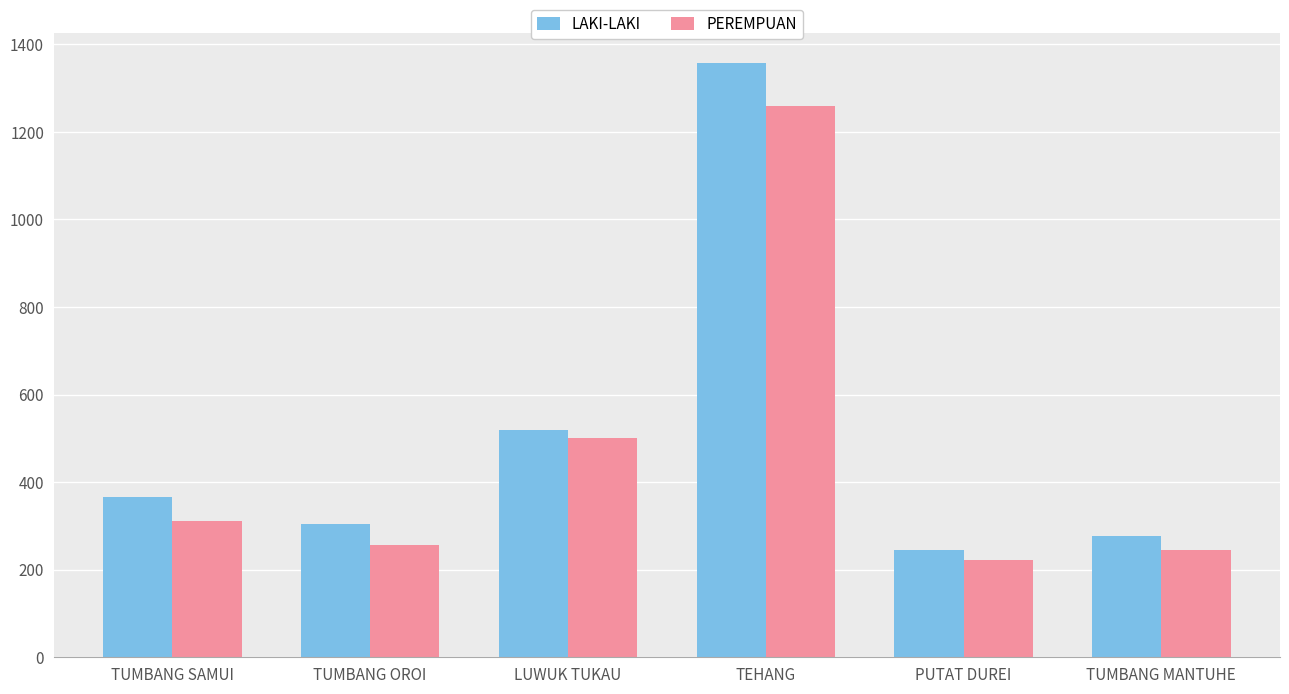

How many values in the PEREMPUAN series are below 312?

3